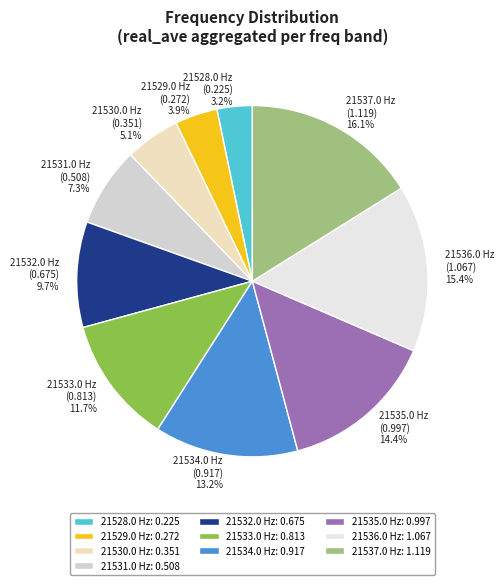

Count the number of slices in the pie.

10